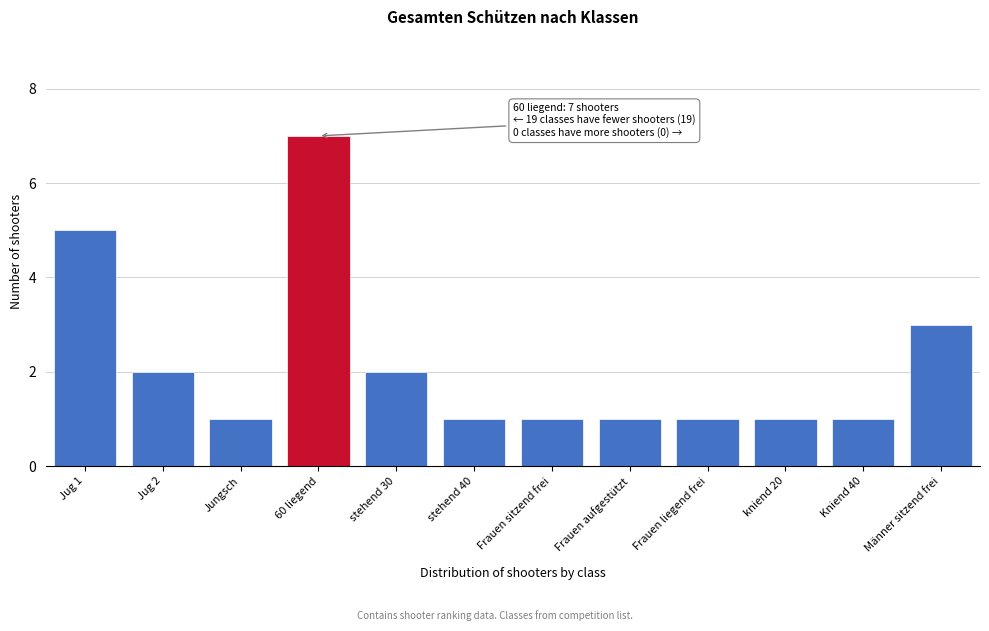

Reading left to right, what are all the values shown in this chart?

5	2	1	7	2	1	1	1	1	1	1	3